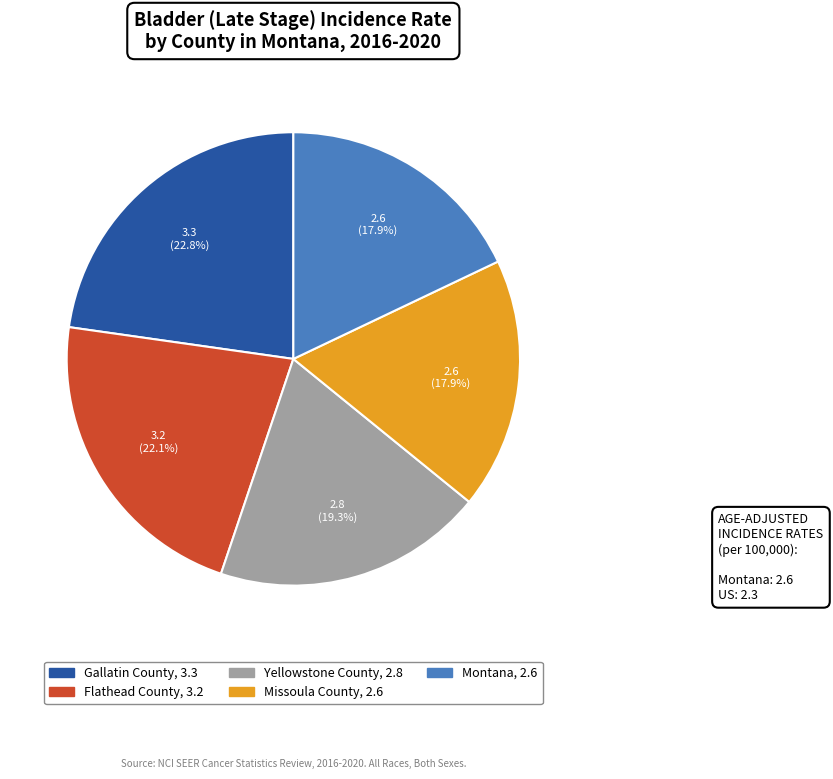

To the nearest percent, what is the average slice percentage?

20%